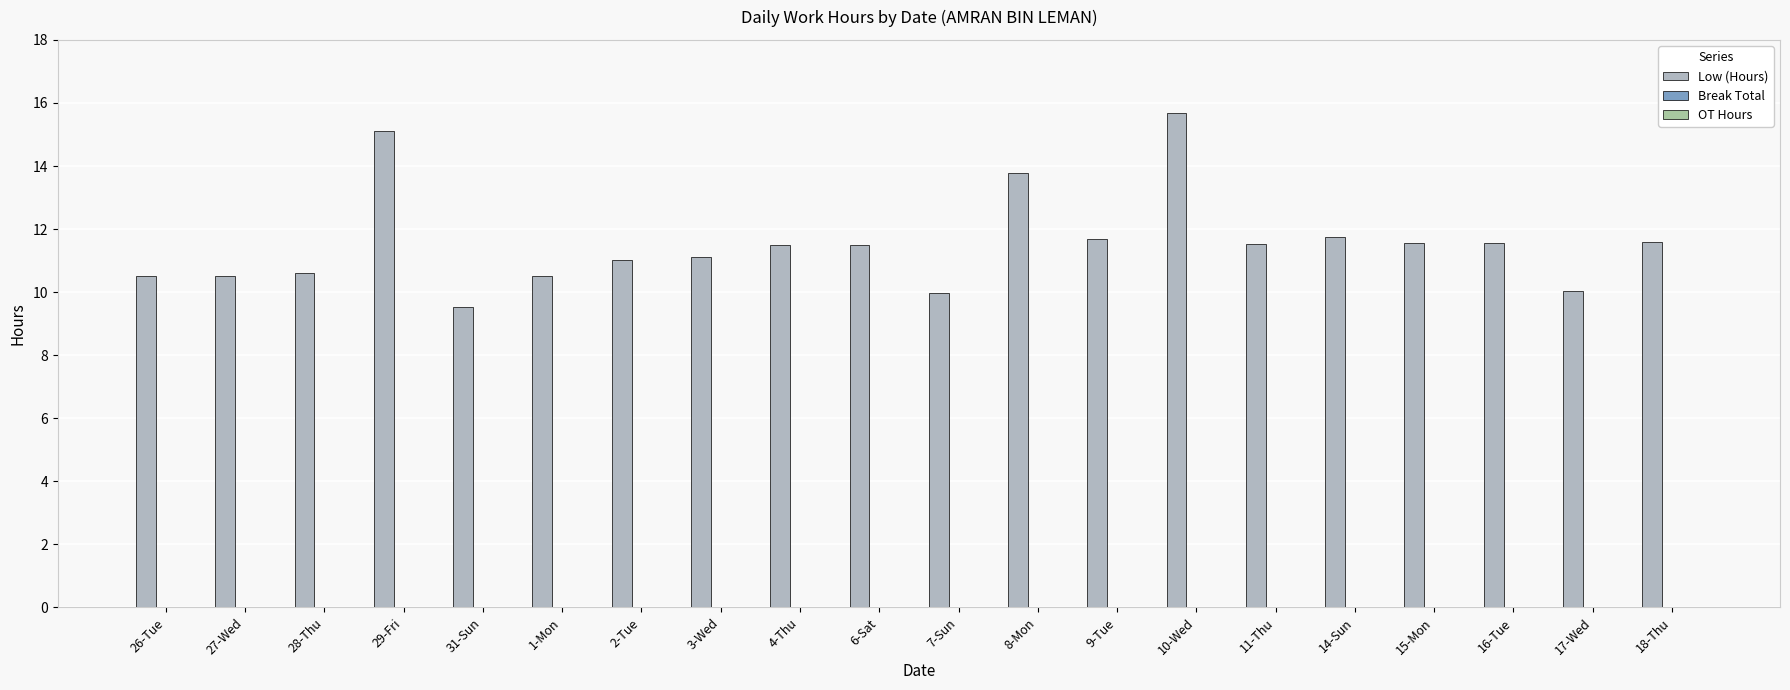

What is the label of the 12th bar from the left?

8-Mon